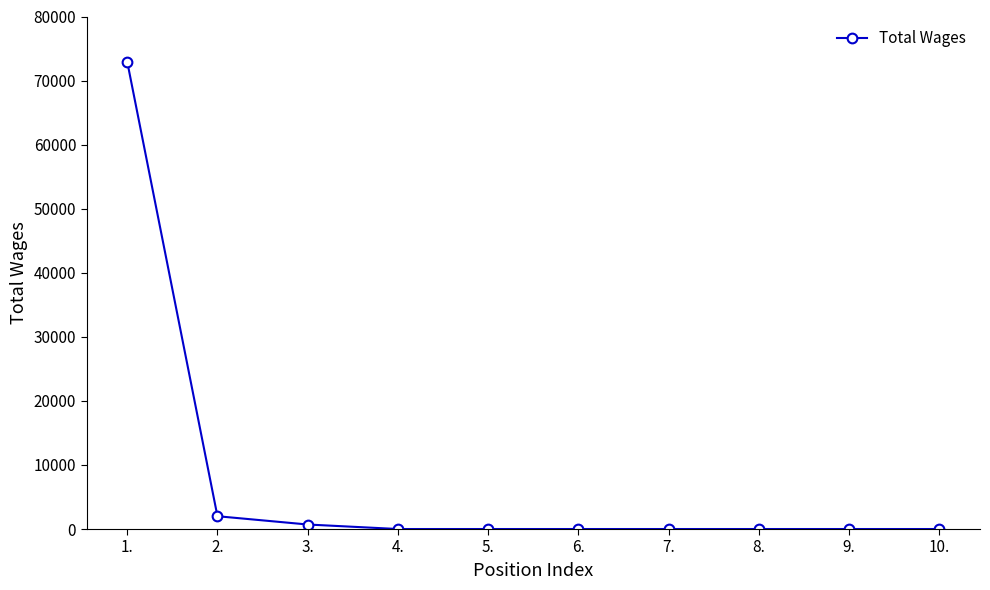

Which category has the highest value across all series?

1.